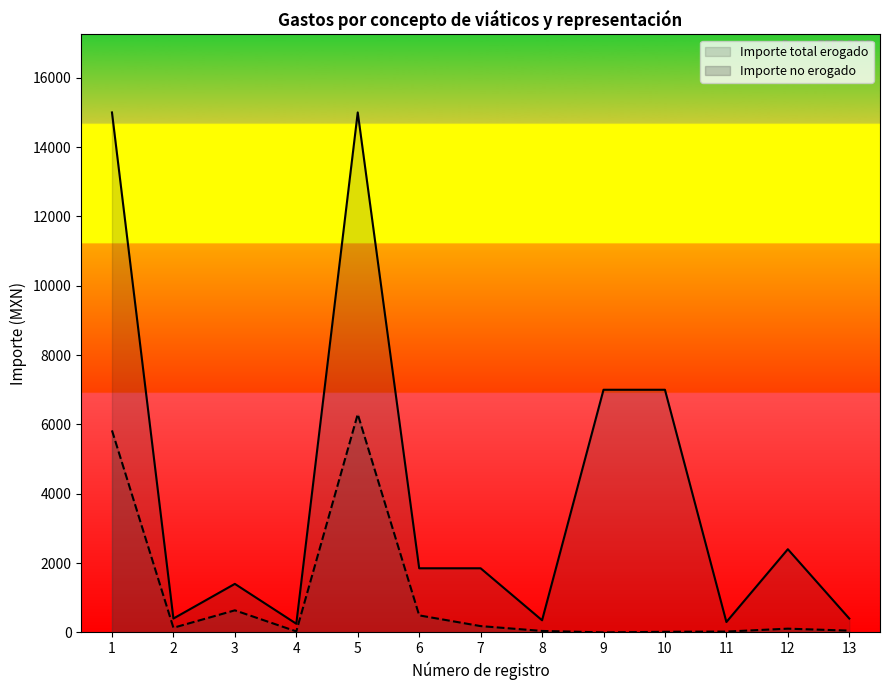

Which has a higher value, 9 or 6?

9